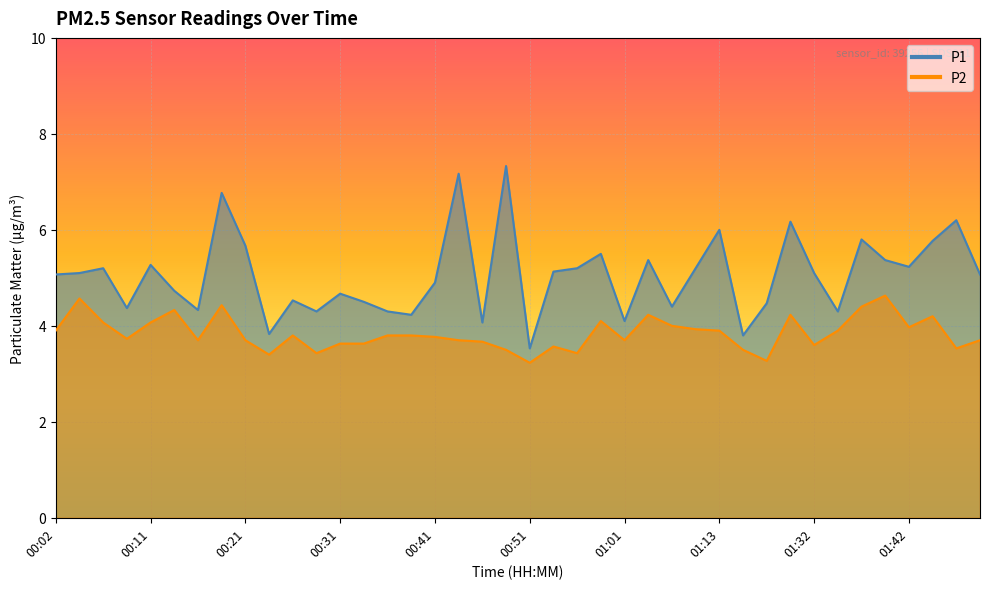

At which label does P1 reach its minimum?

00:51